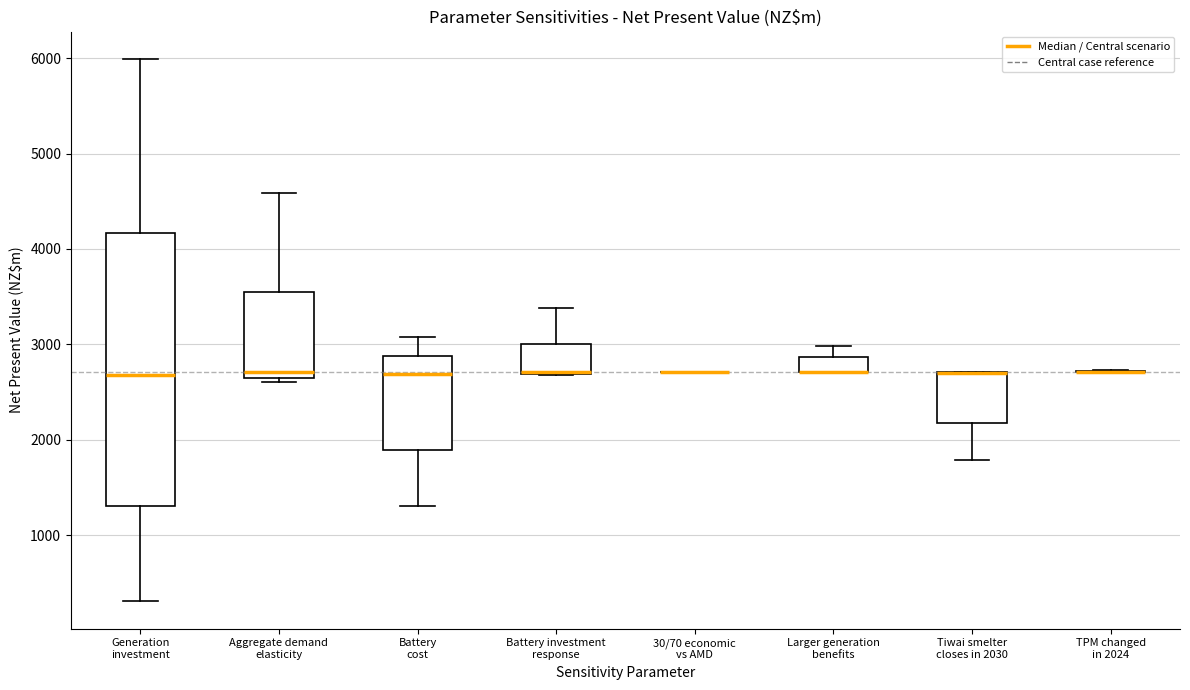

Reading left to right, transcribe this box plot: for each box, give where its median line is, the range the box spans, and where its two whiskers end, as read against the y-axis. The values are not printed on the chart, so give them approximately, as read against the axis.

Generation investment: median 2700, box 1300 to 4200, whiskers 300 to 6000
Aggregate demand elasticity: median 2700, box 2600 to 3500, whiskers 2600 (just below the box's lower edge) to 4600
Battery cost: median 2700, box 1900 to 2900, whiskers 1300 to 3100
Battery investment response: median 2700 (drawn on the box's lower edge), box 2700 to 3000, whiskers 2700 to 3400
30/70 economic vs AMD: box collapsed to a line at 2700, whiskers 2700 to 2700
Larger generation benefits: median 2700 (drawn on the box's lower edge), box 2700 to 2900, whiskers 2700 to 3000
Tiwai smelter closes in 2030: median 2700 (drawn on the box's upper edge), box 2200 to 2700, whiskers 1800 to 2700
TPM changed in 2024: box collapsed to a line at 2700, whiskers 2700 to 2700